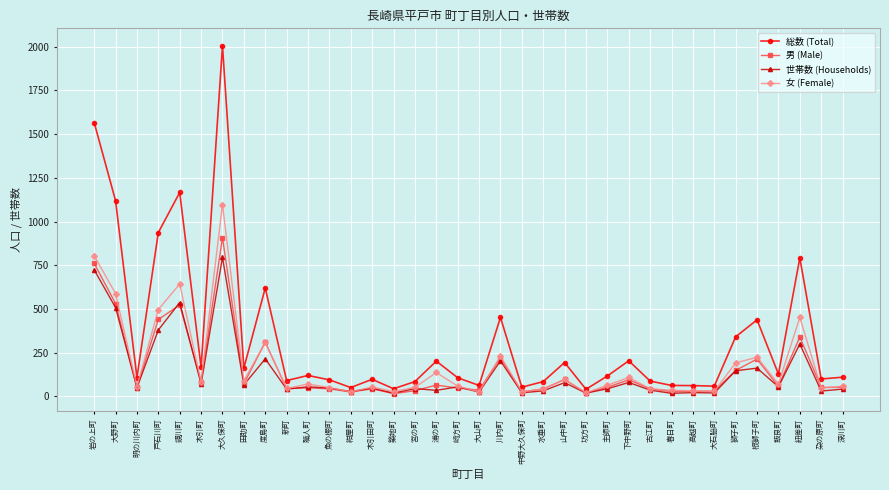

True or false: 総数 (Total) and 世帯数 (Households) cross at least once.

False